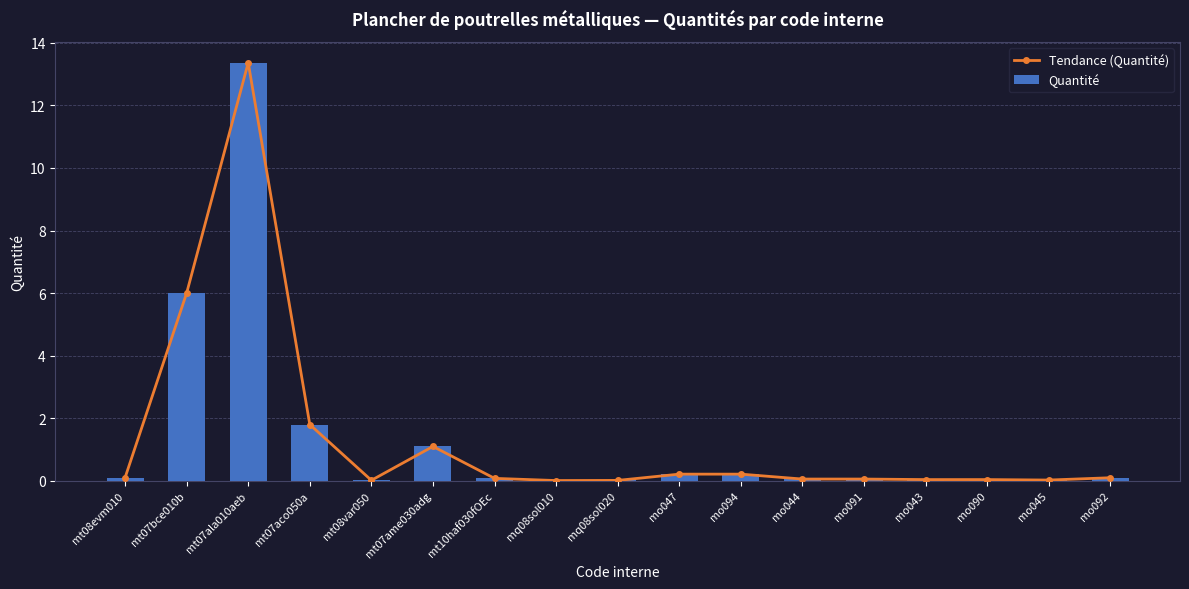

What position from the left is mt07aco050a?

4